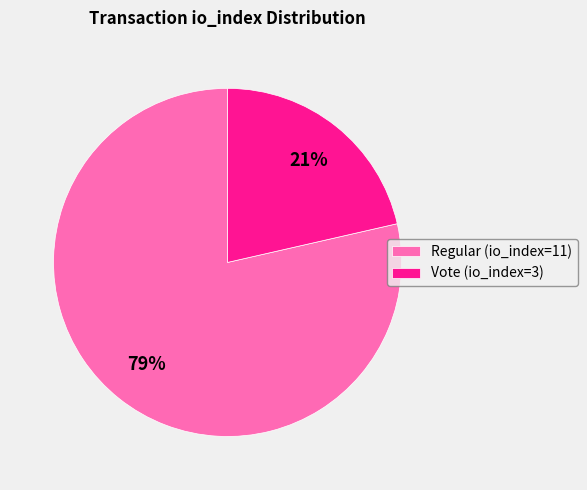

What percentage is the Regular (io_index=11) slice, to the nearest percent?

79%